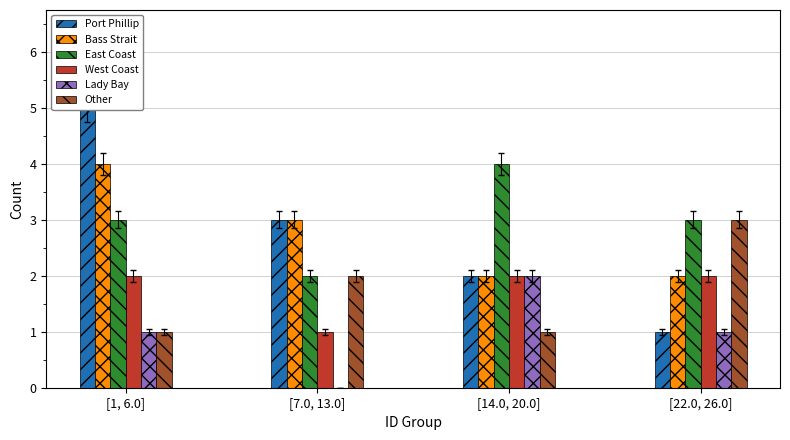

Reading left to right, extract all data points from this chart.

Port Phillip: 5	3	2	1
Bass Strait: 4	3	2	2
East Coast: 3	2	4	3
West Coast: 2	1	2	2
Lady Bay: 1	0	2	1
Other: 1	2	1	3